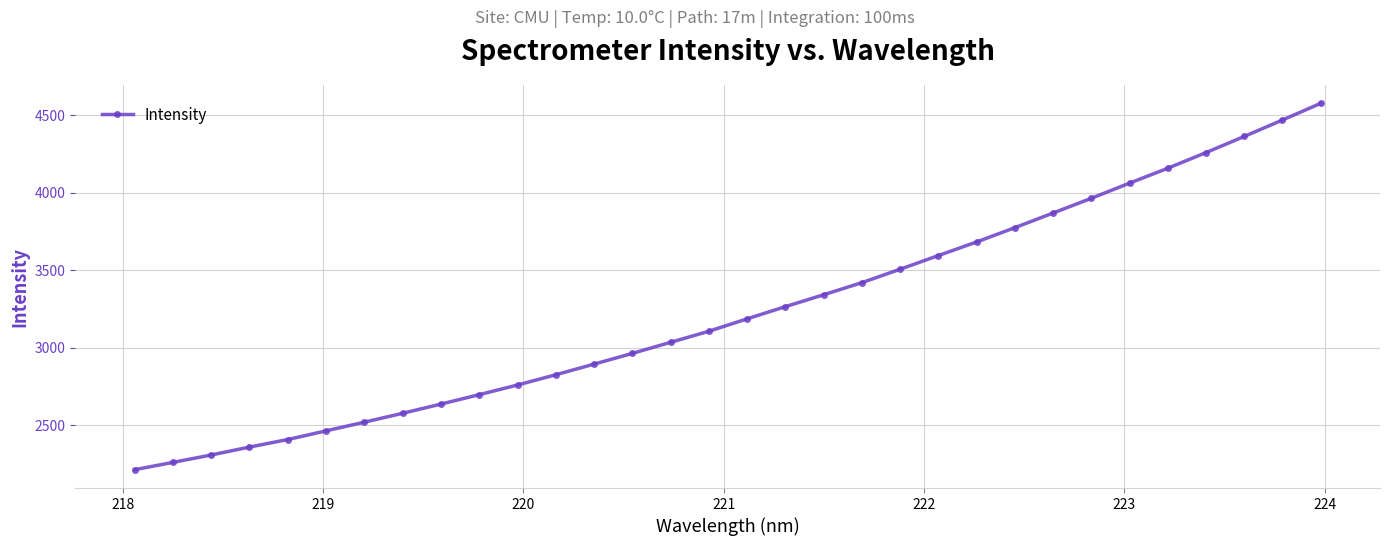

What is the smallest value displayed?

2212.8